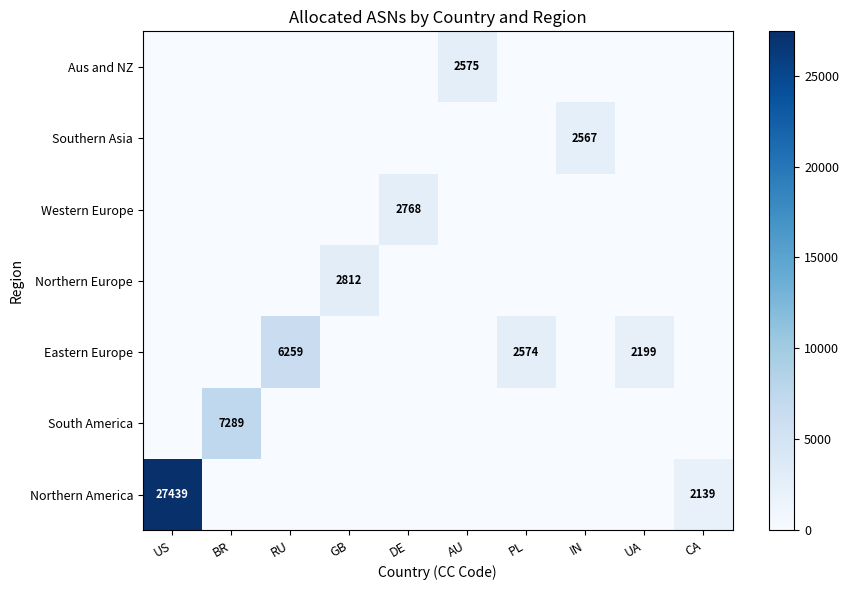

True or false: Aus and NZ has a value of 0 at UA.

True